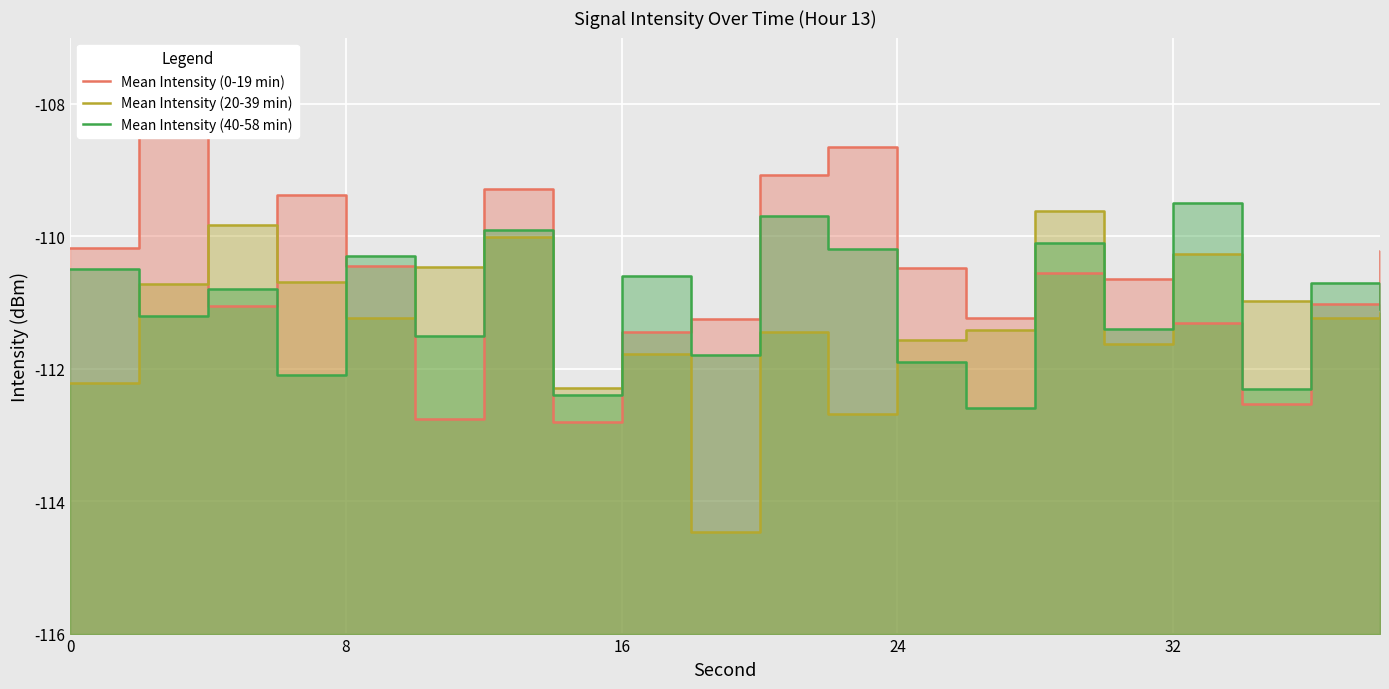

Which series has the largest total across all categories?

Mean Intensity (0-19 min)